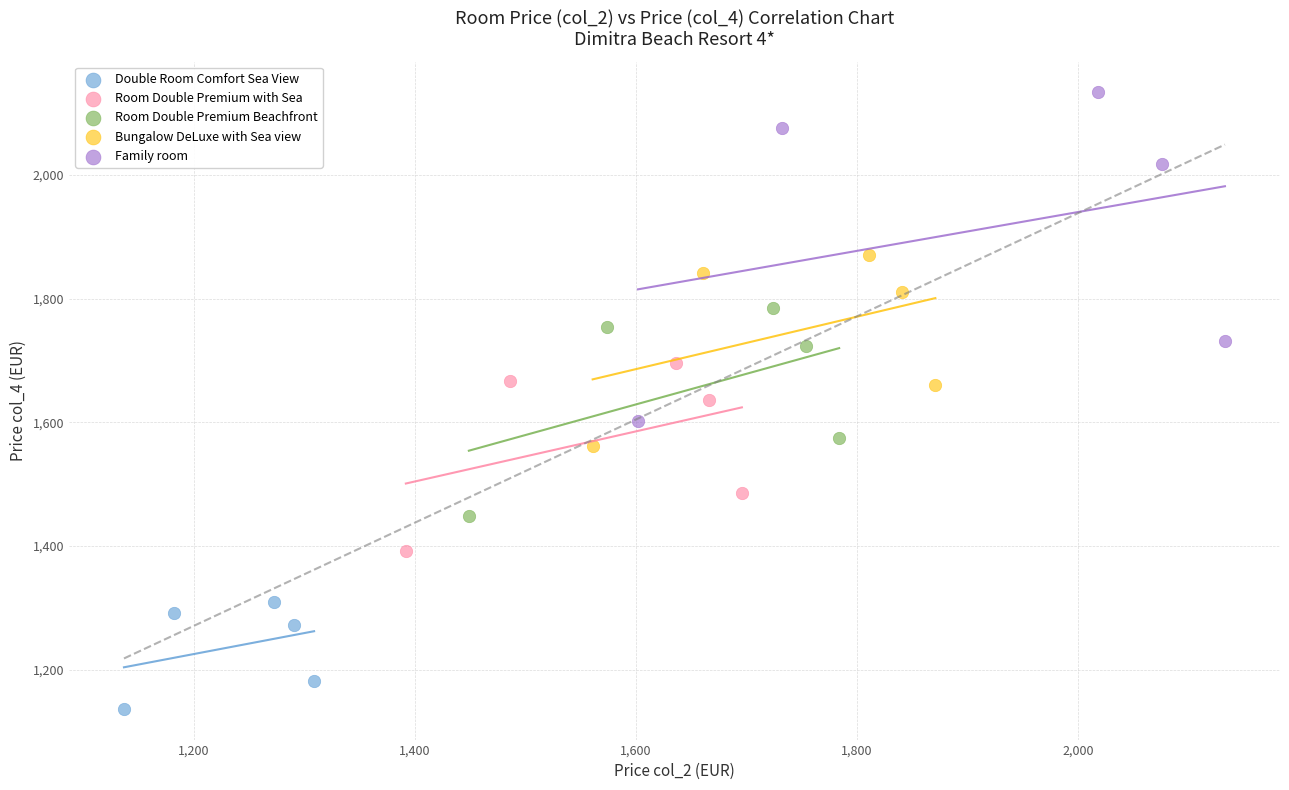

What are all the series names shown in the legend?

Double Room Comfort Sea View, Room Double Premium with Sea, Room Double Premium Beachfront, Bungalow DeLuxe with Sea view, Family room